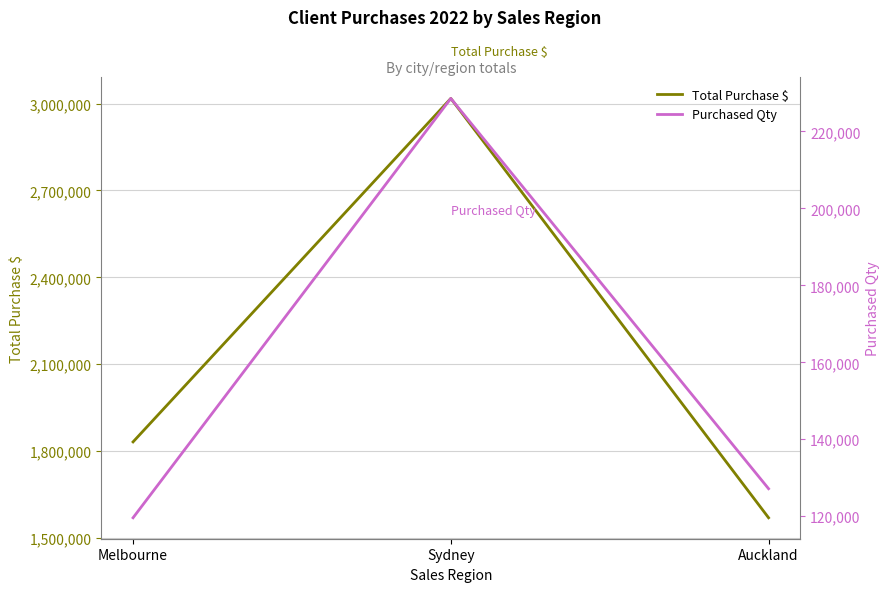

At which label is Purchased Qty closest to 174086?

Auckland